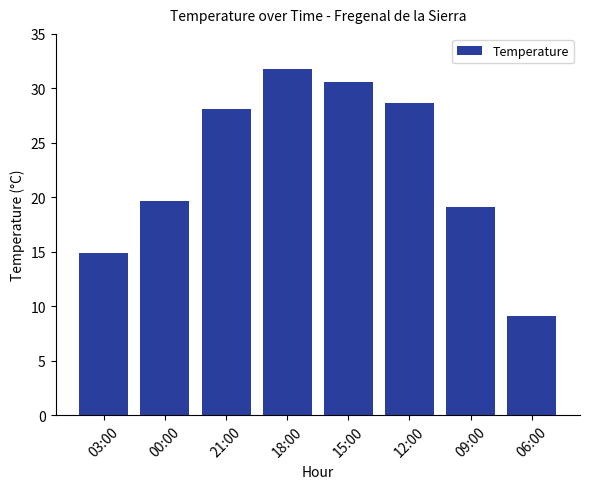

How many distinct data groups are displayed?

1